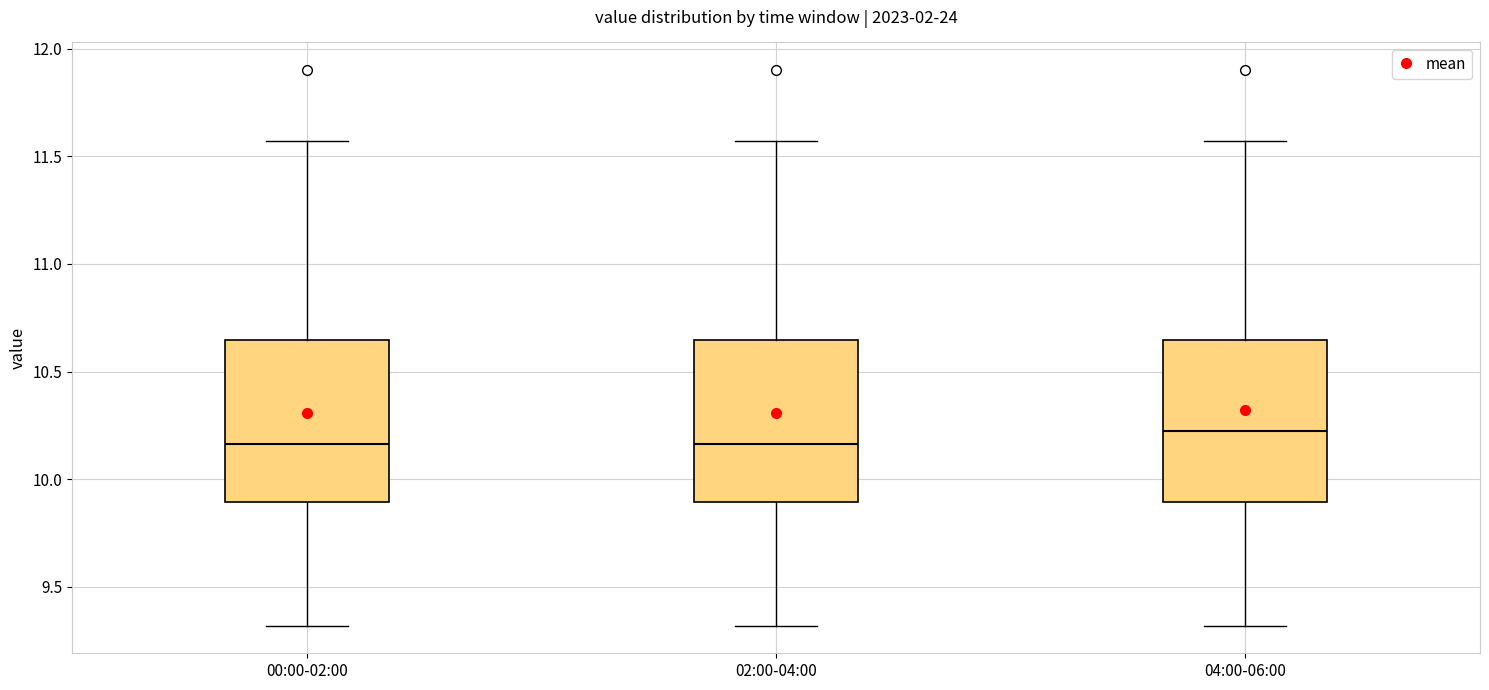

Where is the upper edge of the box for 02:00-04:00 on the y-axis? The values are not printed on the chart, so give them approximately, as read against the axis.

10.65